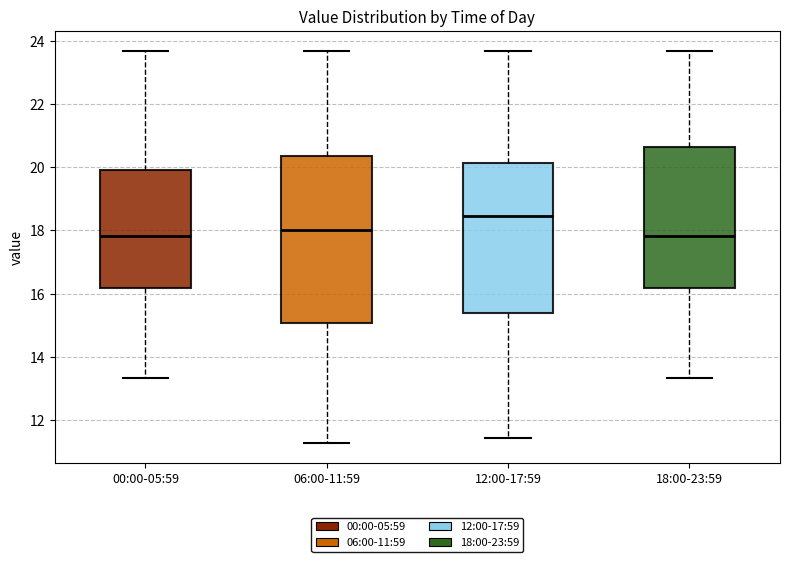

Comparing the boxes themselves (not the whiskers), which one is the tallest?

06:00-11:59